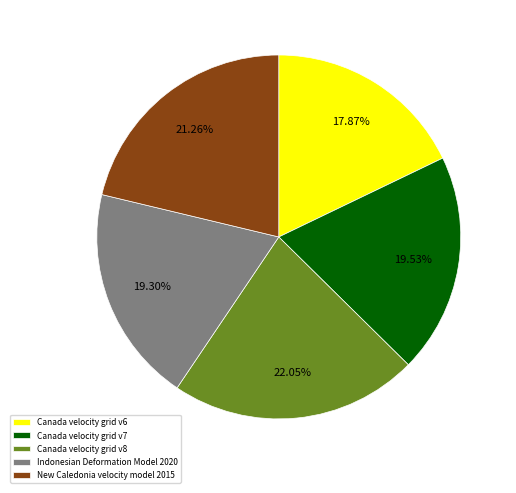

Count the number of slices in the pie.

5